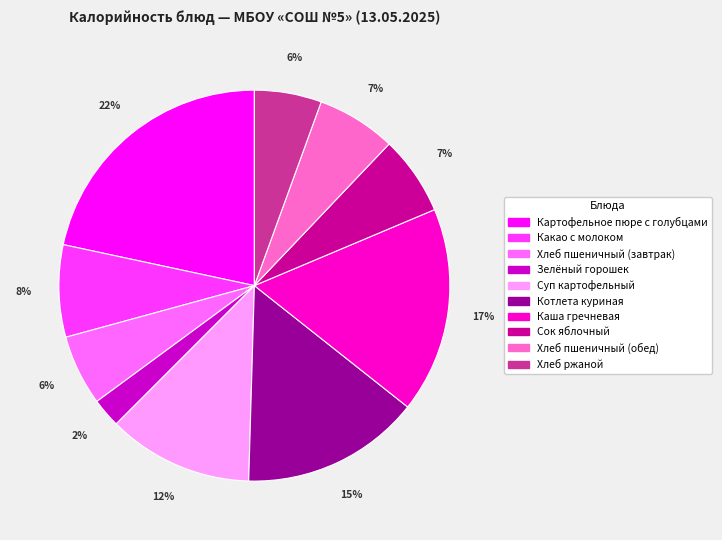

True or false: Сок яблочный accounts for 1% of the total.

False